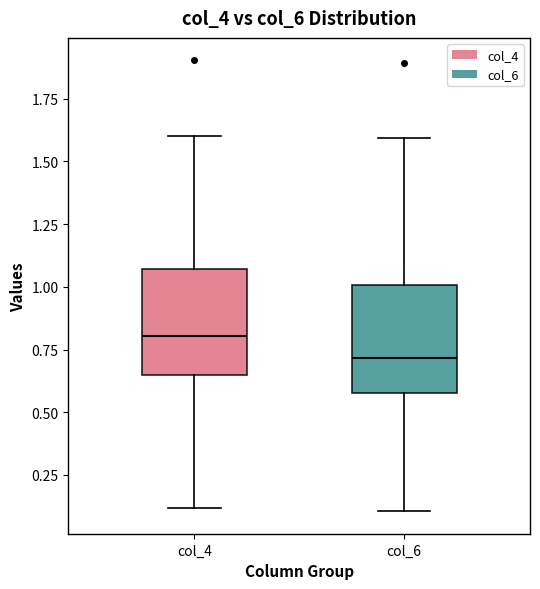

Which box has the highest median line?

col_4